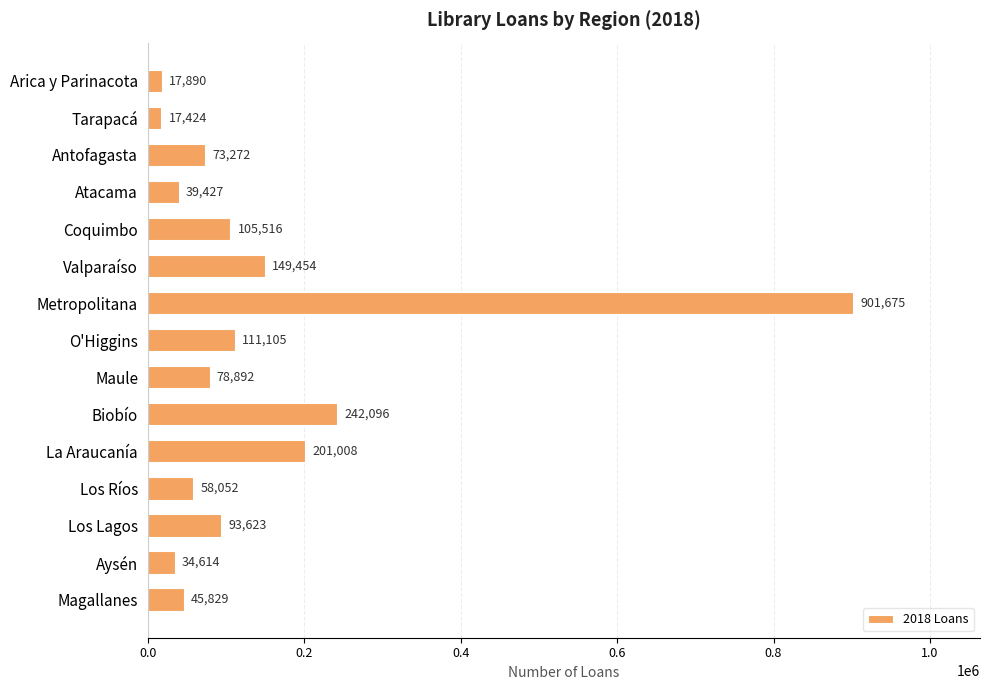

How many bars are there in total?

15